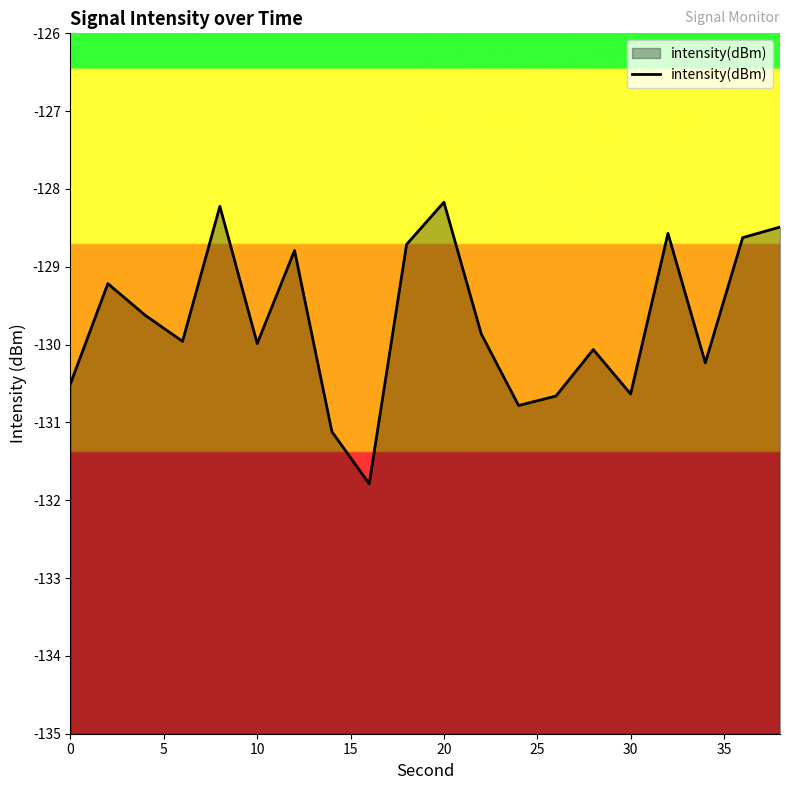

Is it true that the value at 30 is -130.6?

True